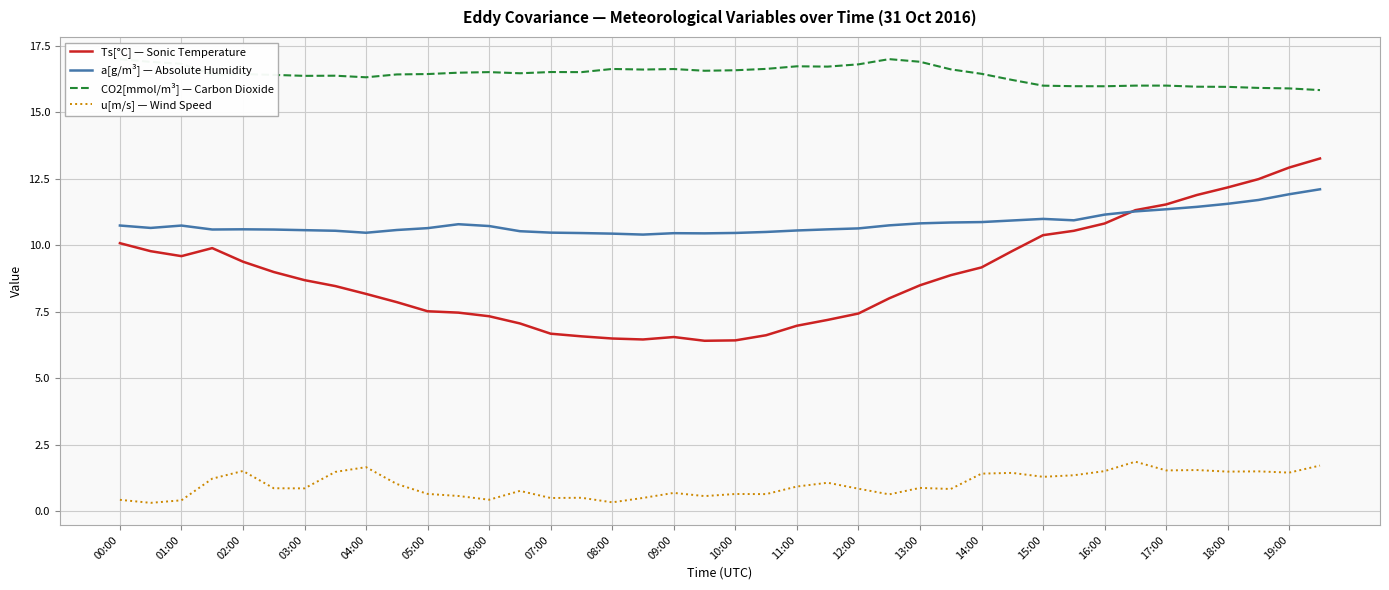

Does the chart have visible grid lines?

Yes